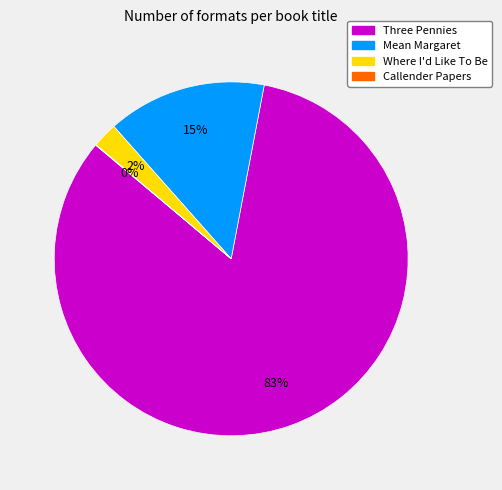

To the nearest percent, what percentage of the pie is Three Pennies?

83%